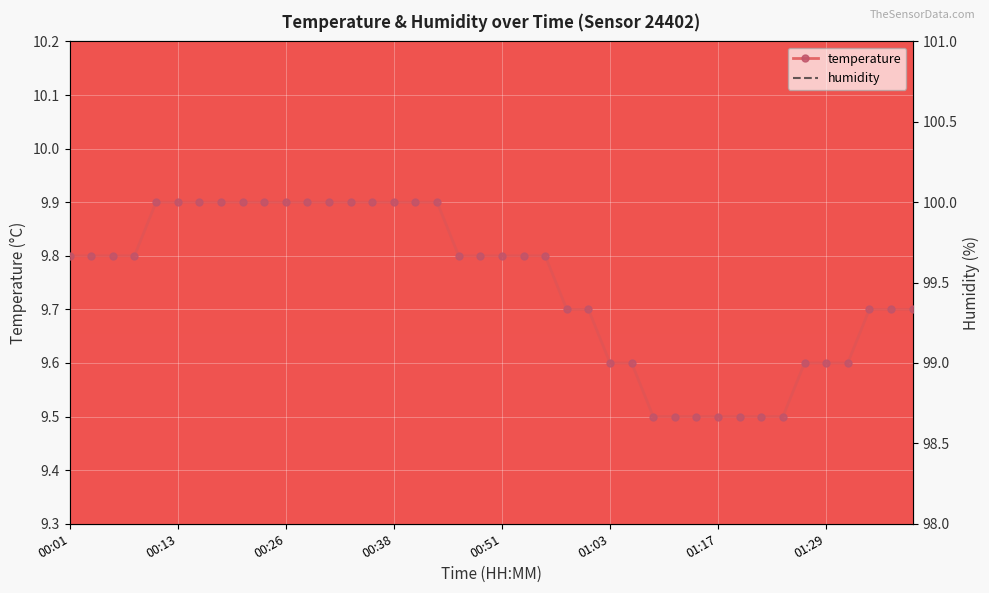

At which category does the chart reach its peak across all series?

00:01